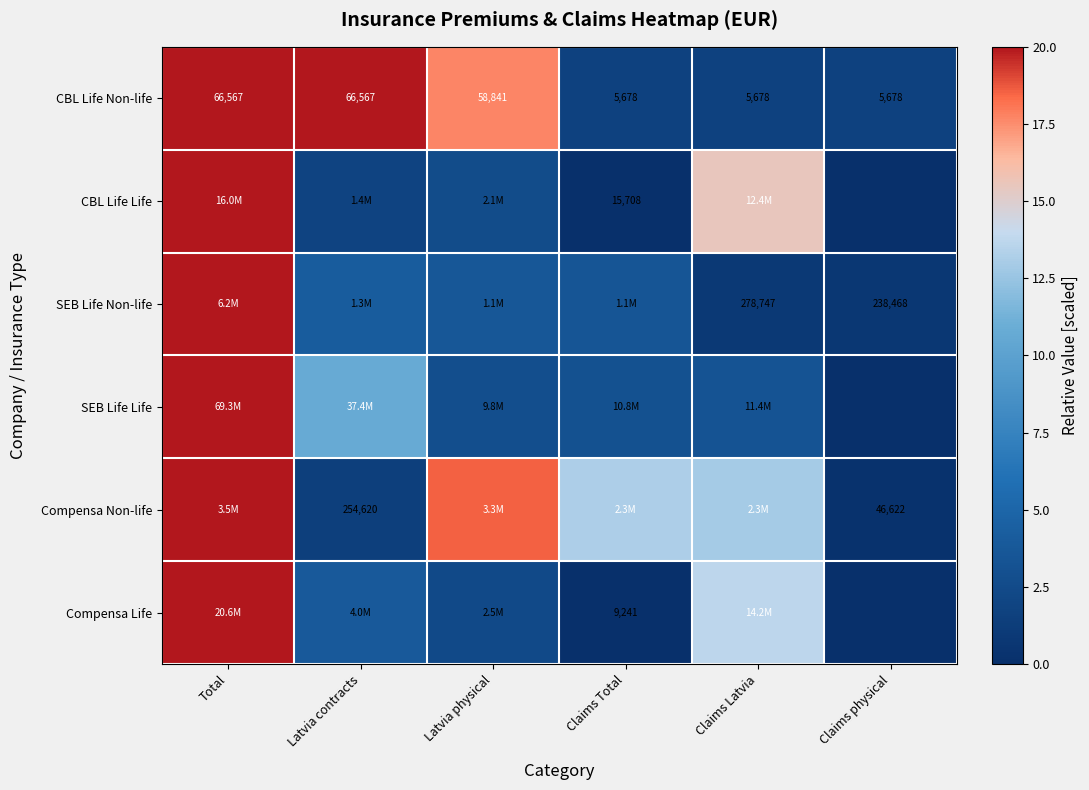

What is the total value across all series at Claims physical?

2.7